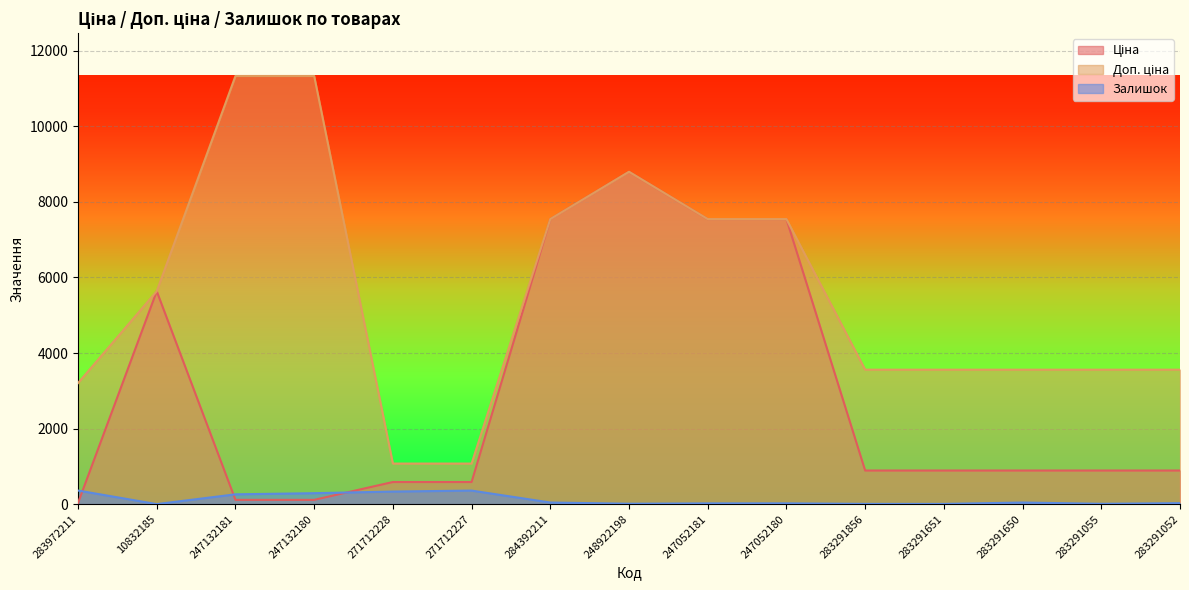

How many categories are shown in the chart?

15